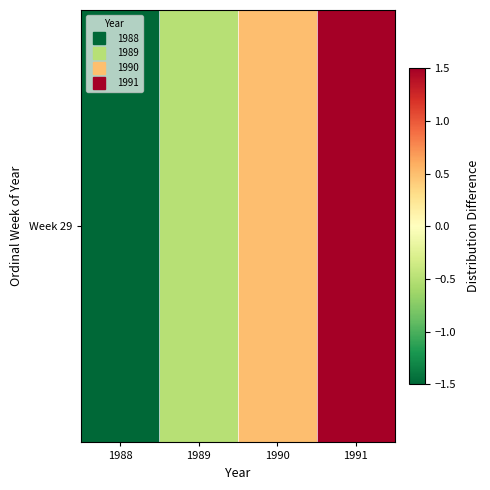

How many positive values are there?

2